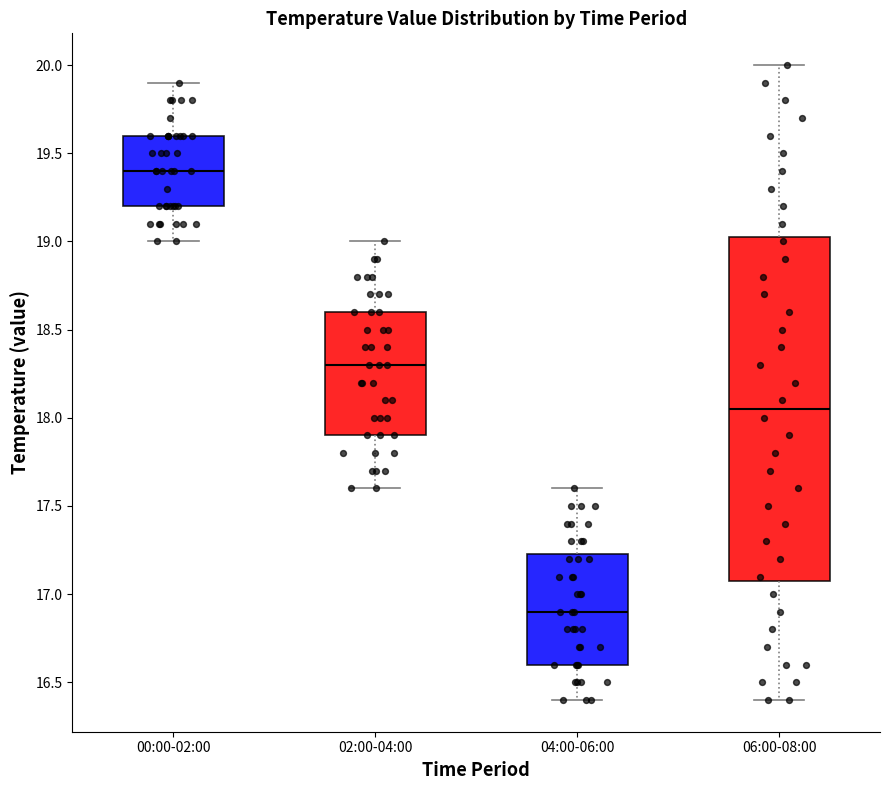

Which box has the highest median line?

00:00-02:00